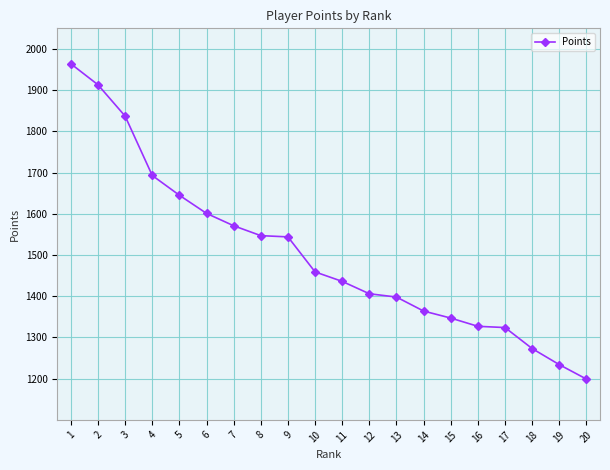

The chart shows a value of 601 at 14. True or false?

False